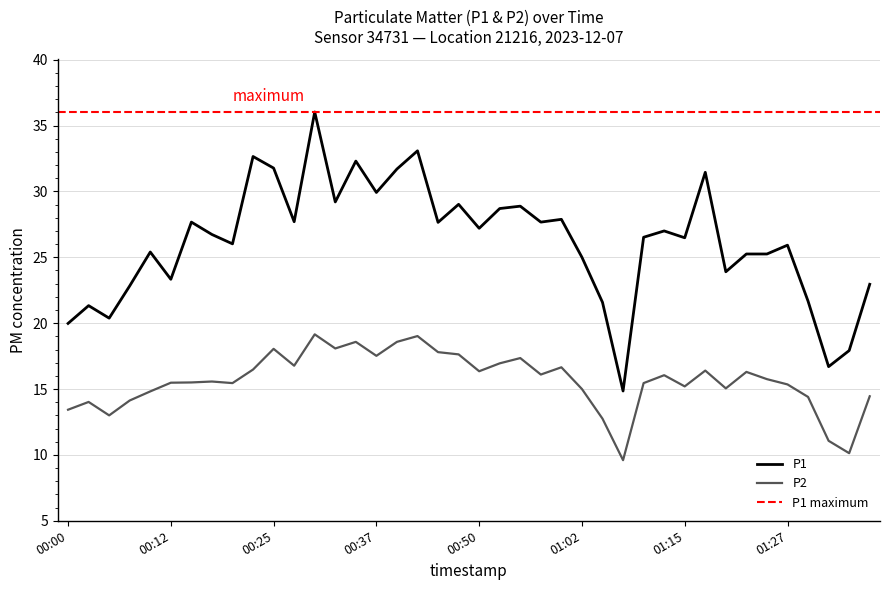

What is the difference between the maximum and minimum values in the P1 series?

21.2